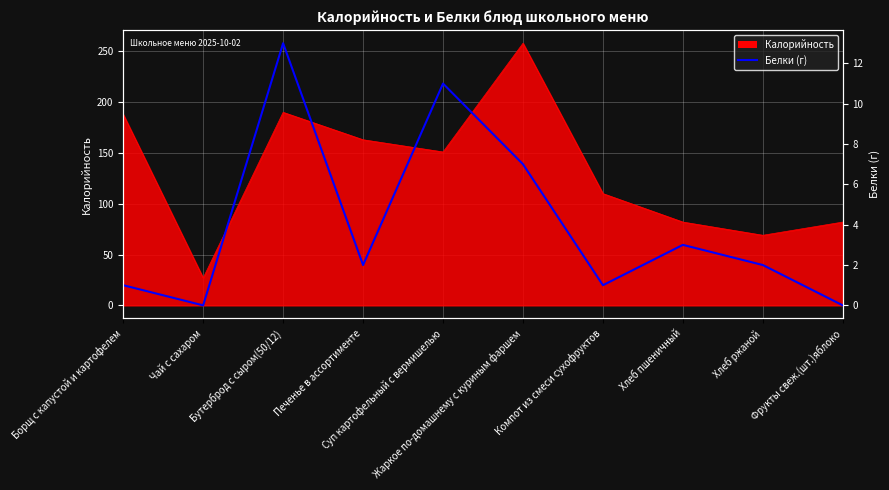

What is the average value?

4